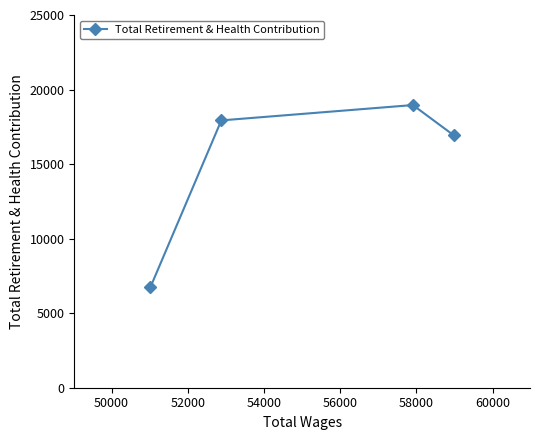

What is the maximum value shown in the chart?

18960